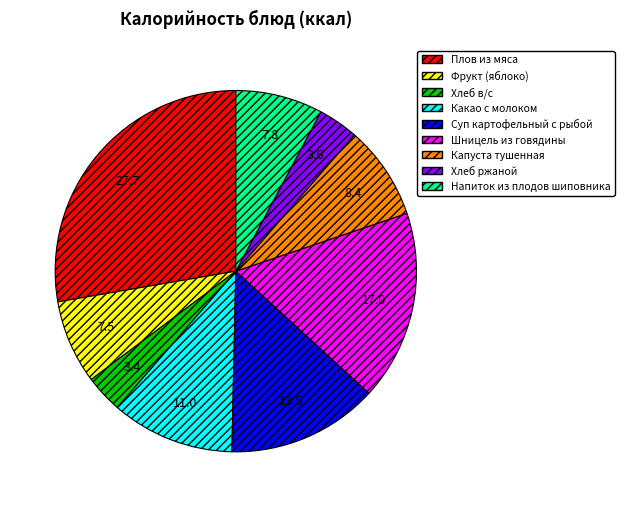

Count the number of slices in the pie.

9